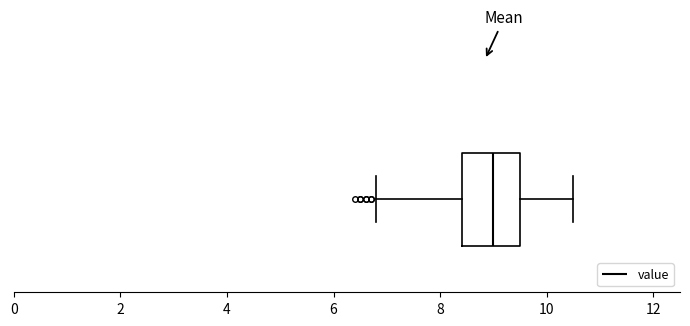

Read this box plot against the x-axis: the position of the median line, the range covered by the box, and the ends of both whiskers. The values are not printed on the chart, so give them approximately, as read against the axis.

median 9.0, box 8.4 to 9.6, whiskers 6.8 to 10.6